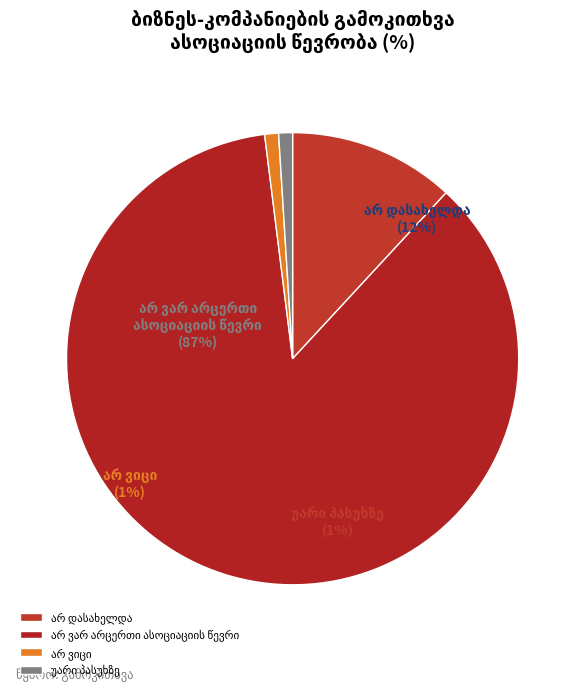

True or false: დასახელდა accounts for 1% of the total.

False